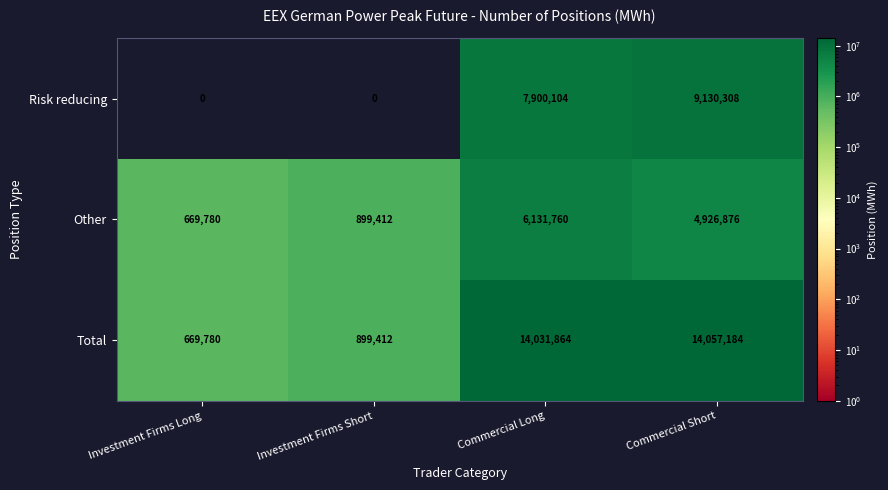

What is the difference between the highest and lowest values at Investment Firms Long?

669780